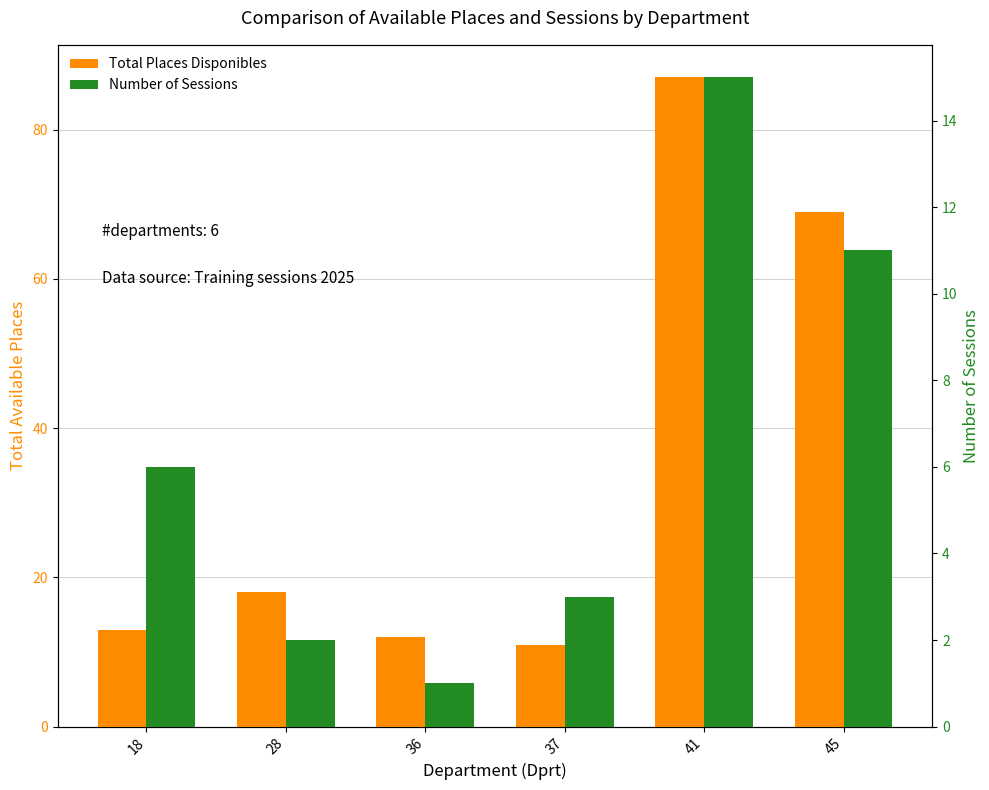

The value of Total Places Disponibles at 28 is 18. True or false?

True